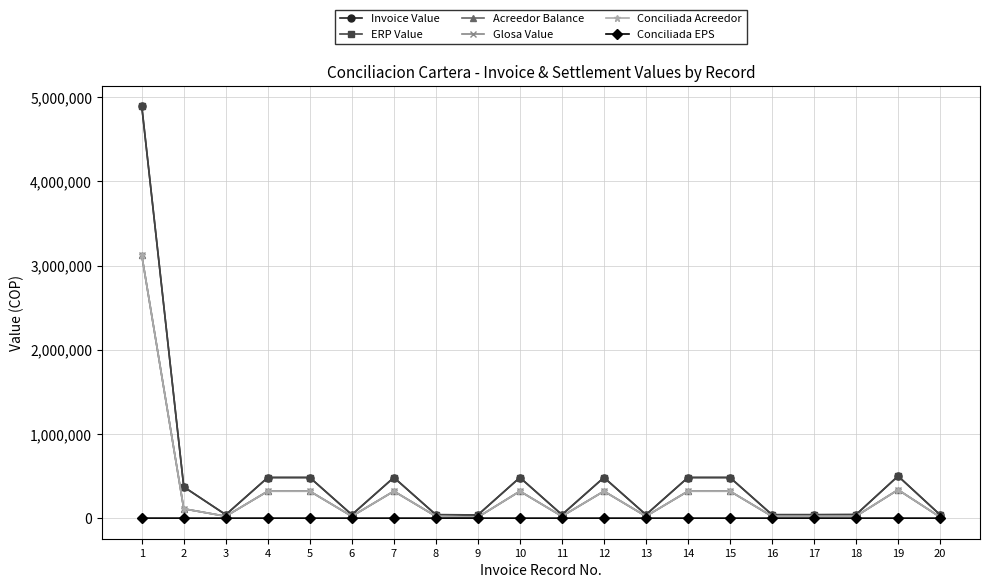

Does the chart have visible grid lines?

Yes